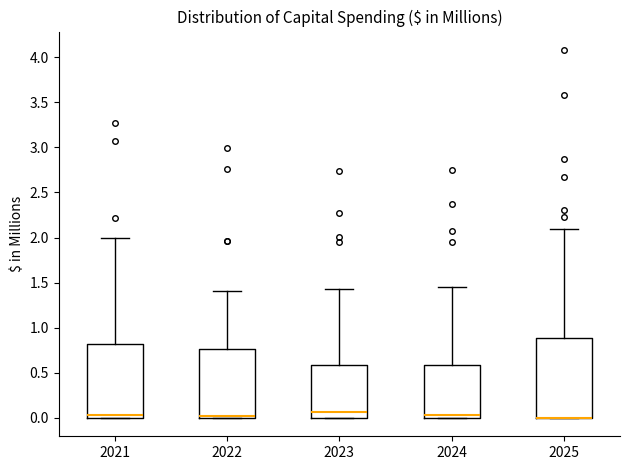

Comparing the boxes themselves (not the whiskers), which one is the tallest?

2025